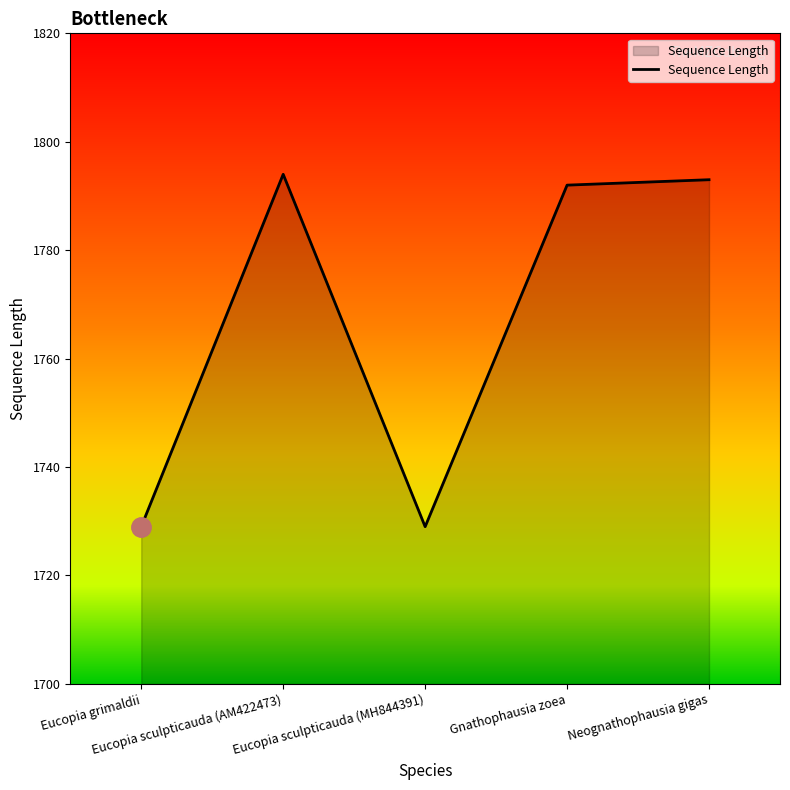

What is the smallest value displayed?

1729